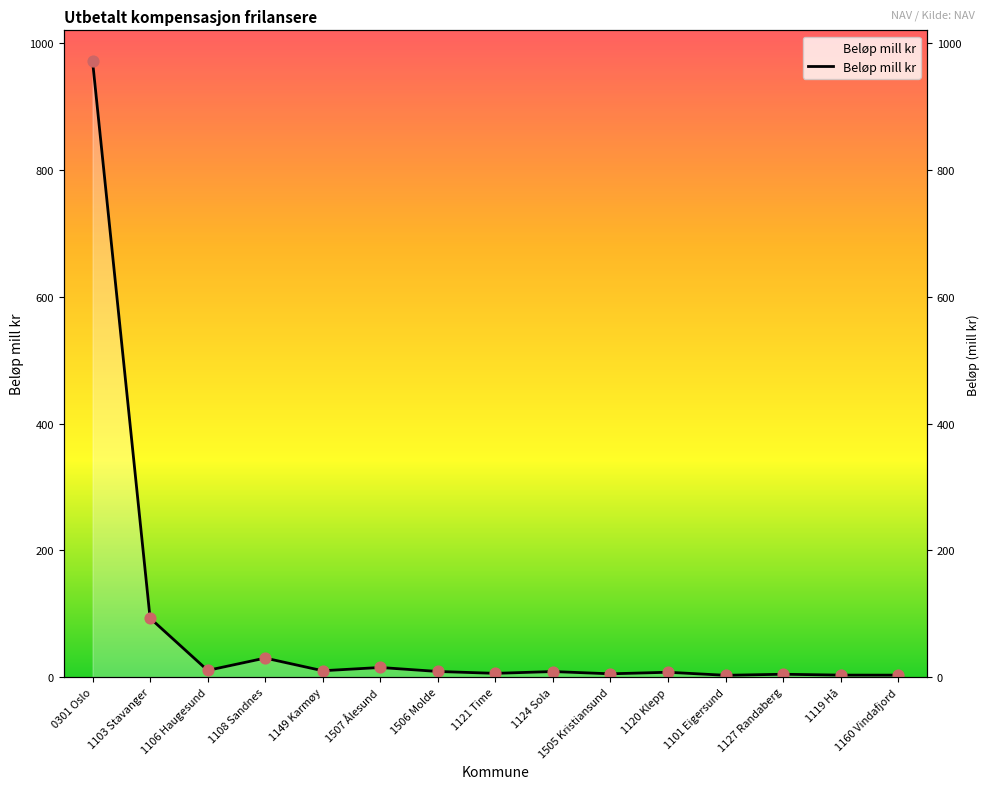

Approximately how many times larger is the value at 1108 Sandnes compared to 1124 Sola?

3.4